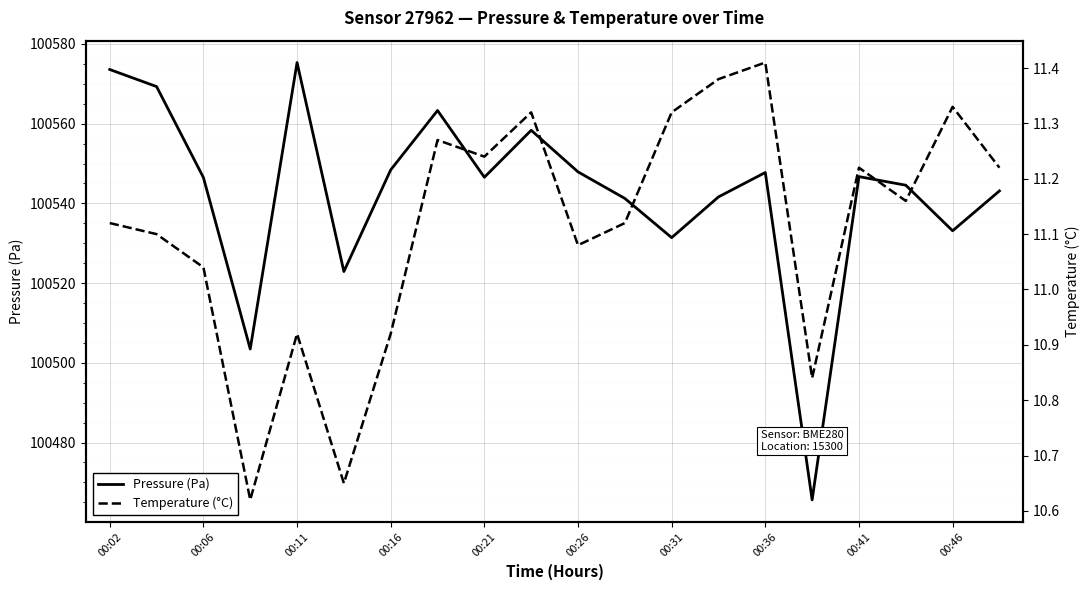

True or false: Temperature (°C) has more than 1 points higher than both neighbors.

True